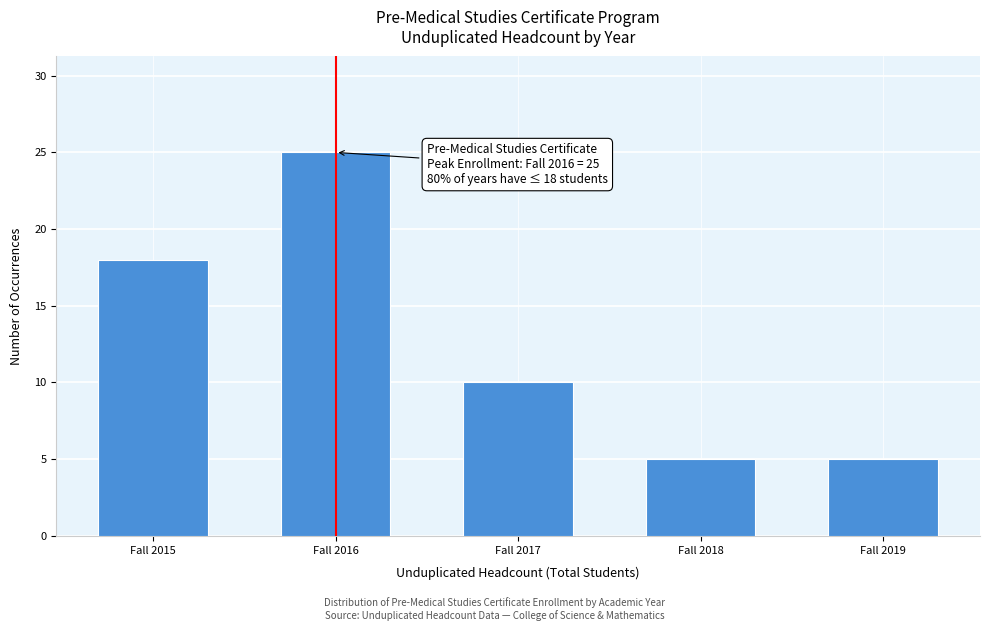

Reading left to right, extract all data points from this chart.

18	25	10	5	5